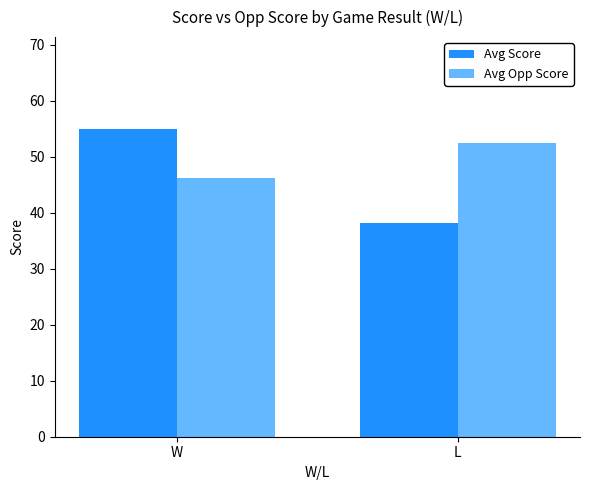

What value does the Avg Opp Score series have at W?

46.3